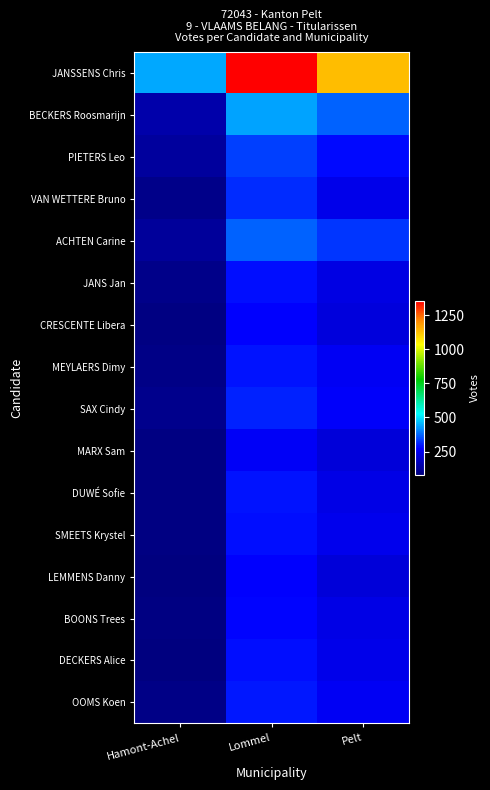

What is the maximum value shown in the chart?

1353